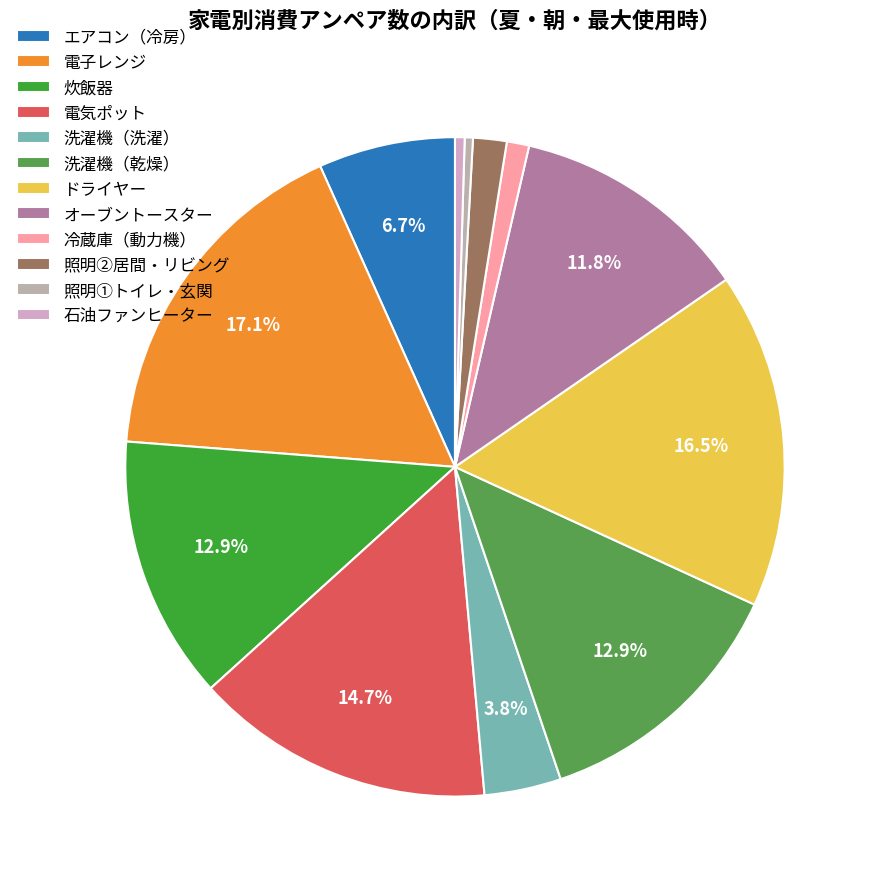

Is the sum of 照明①トイレ・玄関 and 電気ポット greater than half?

No